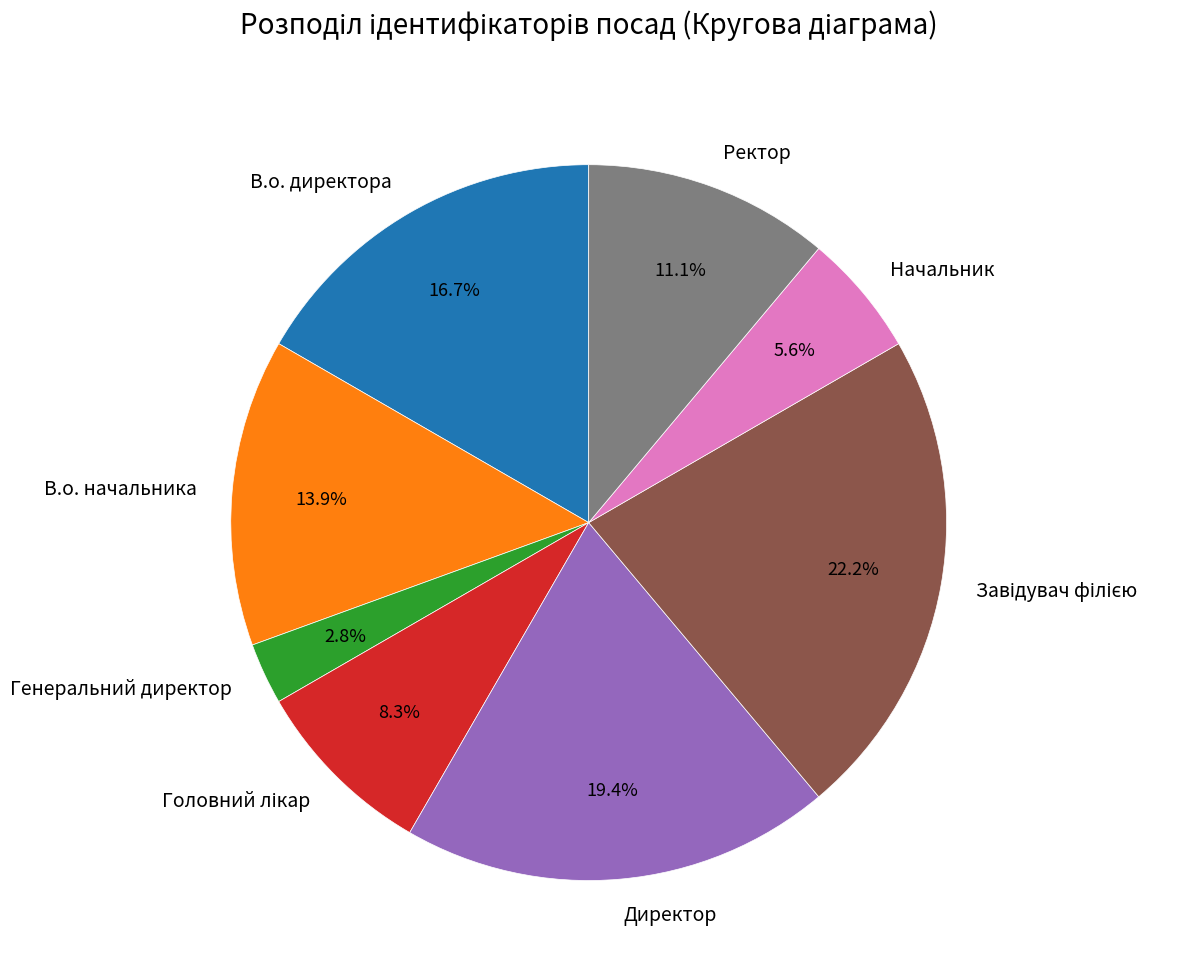

Combined, do Ректор and Директор account for over 50%?

No